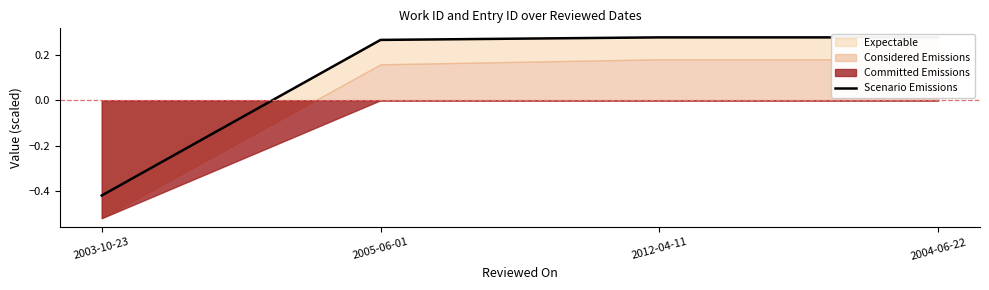

List the labels in order of value, largest first.

2012-04-11, 2004-06-22, 2005-06-01, 2003-10-23